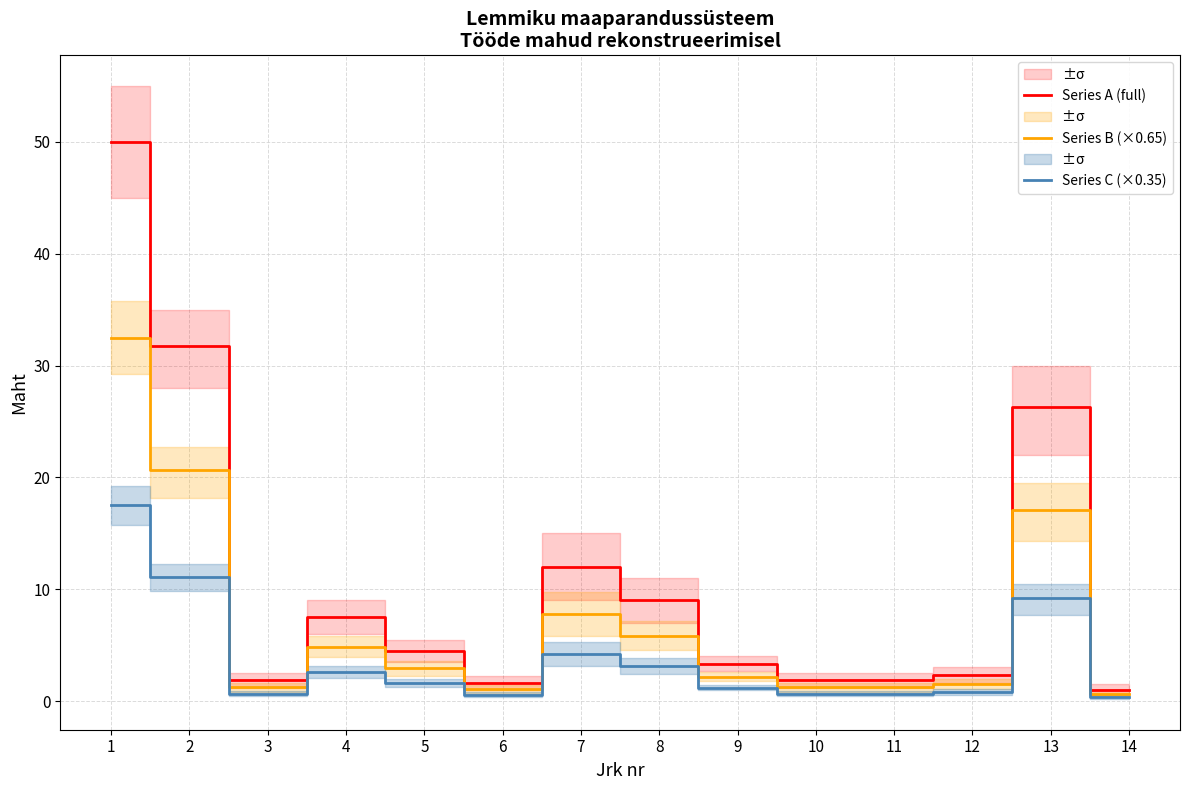

How many data points in Series A (full) are above 4?

7